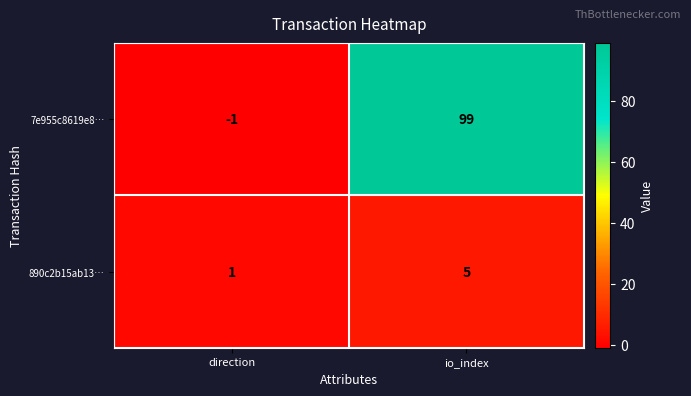

The value of 890c2b15ab13… at io_index is 8. True or false?

False